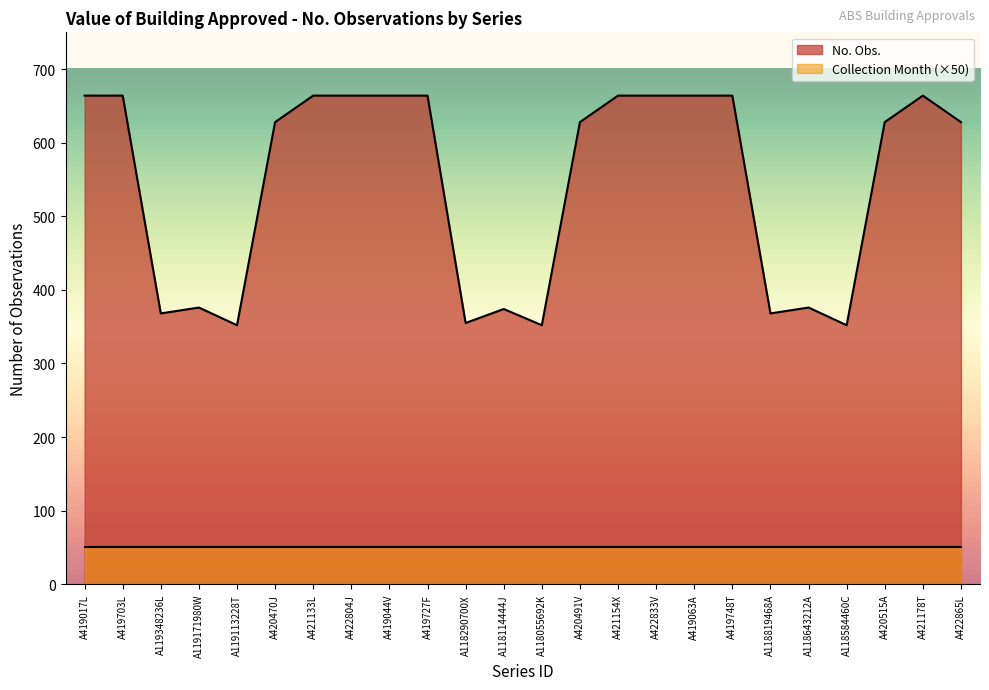

Read the value at A419703L, to the nearest 10.

660